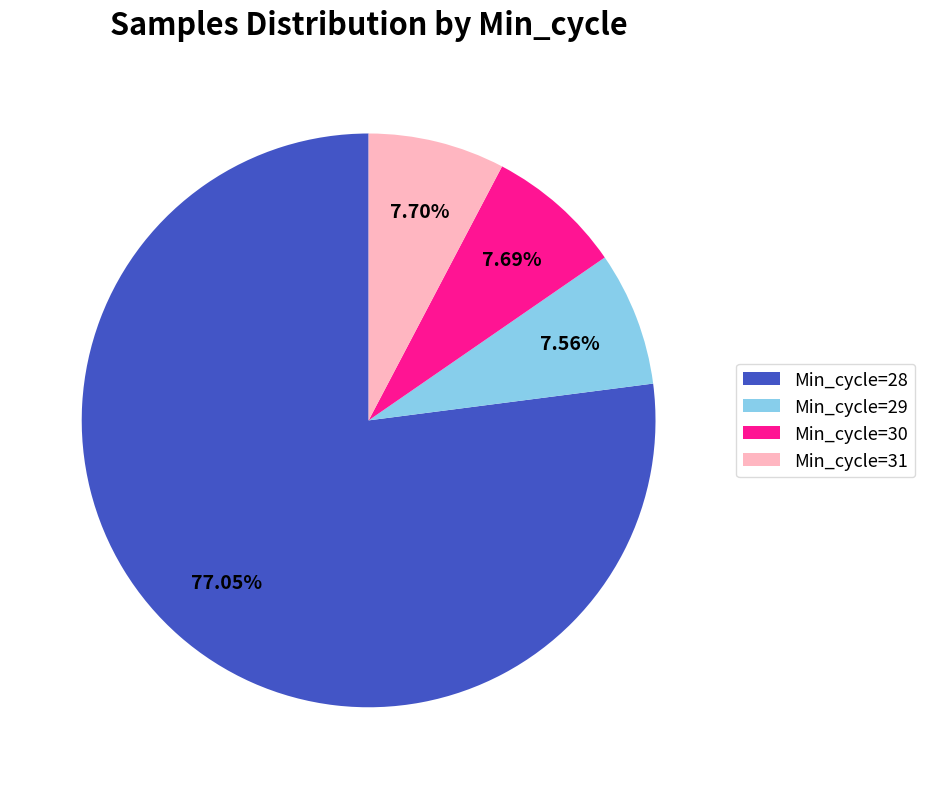

Between Min_cycle=29 and Min_cycle=28, which is larger?

Min_cycle=28